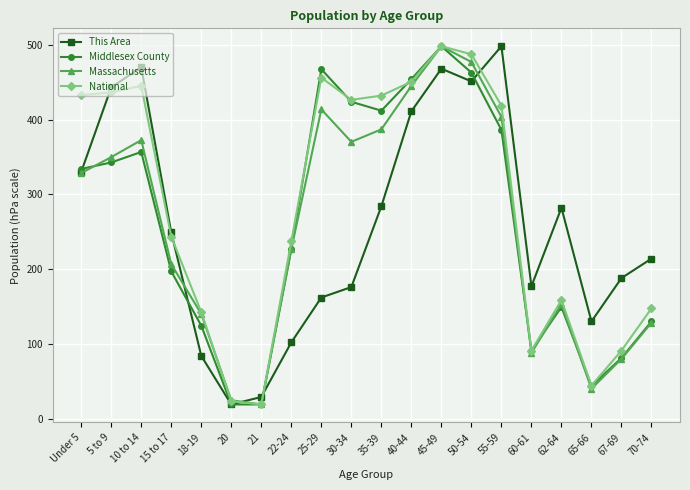

Which series changed the most between 45-49 and 65-66?

Massachusetts